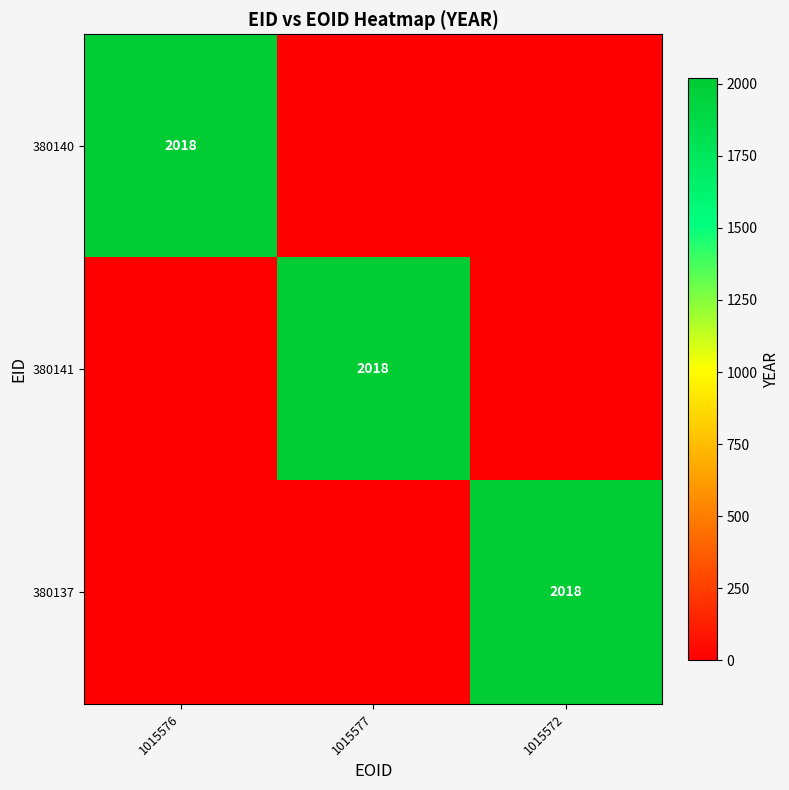

At 1015572, list the series in order from largest to smallest.

380137, 380140, 380141